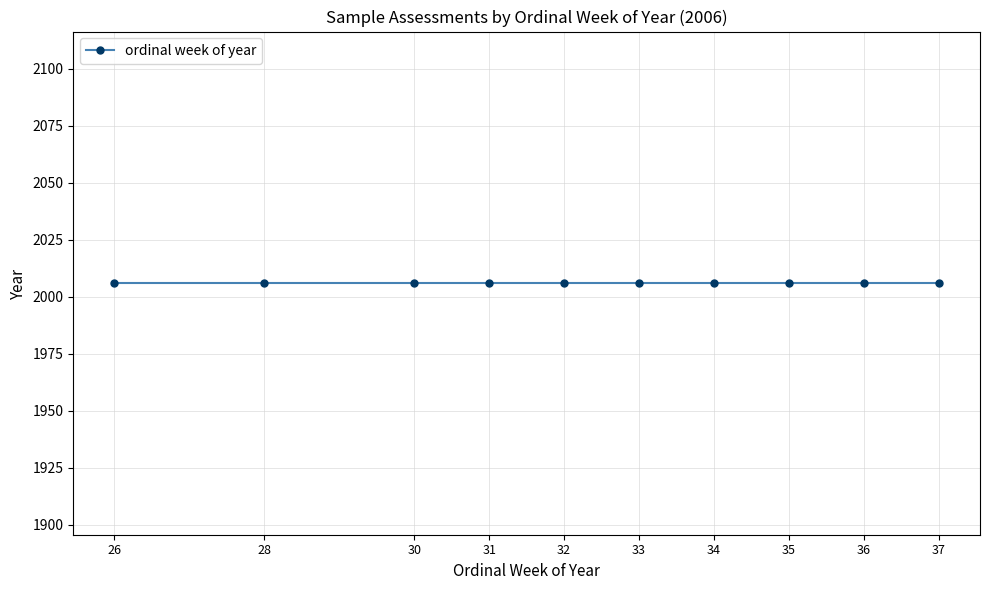

At which label is the value closest to 31?

31